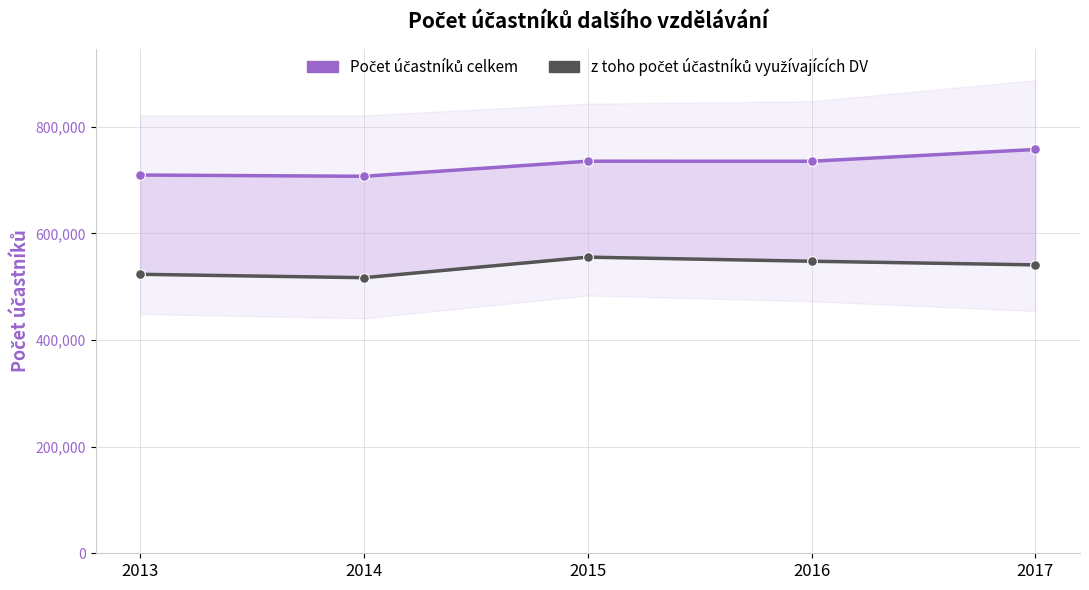

Which series has the largest total across all categories?

Počet účastníků celkem